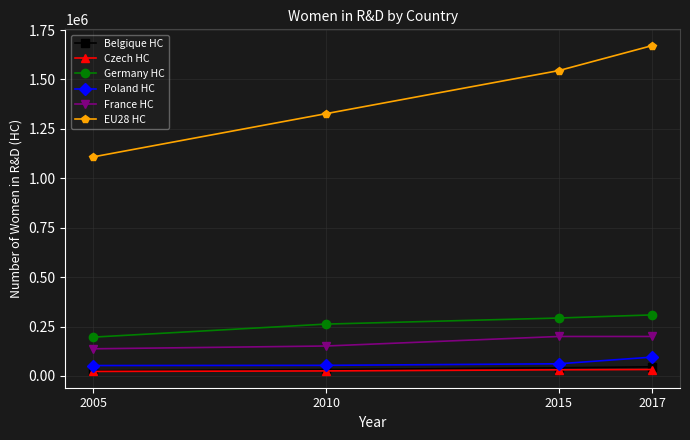

What is the difference between the highest and lowest values at 2017?

1638676